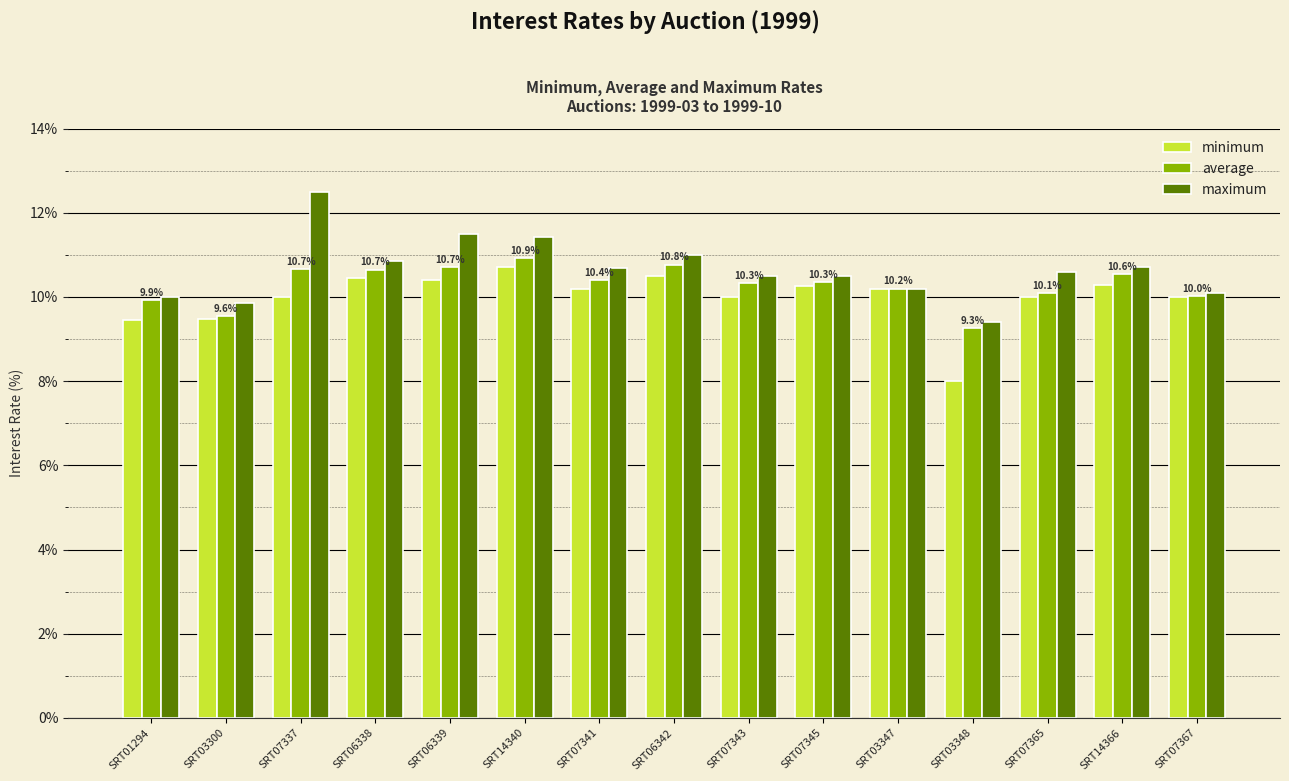

What is the value of the maximum bar at the 6th from the left?

11.4